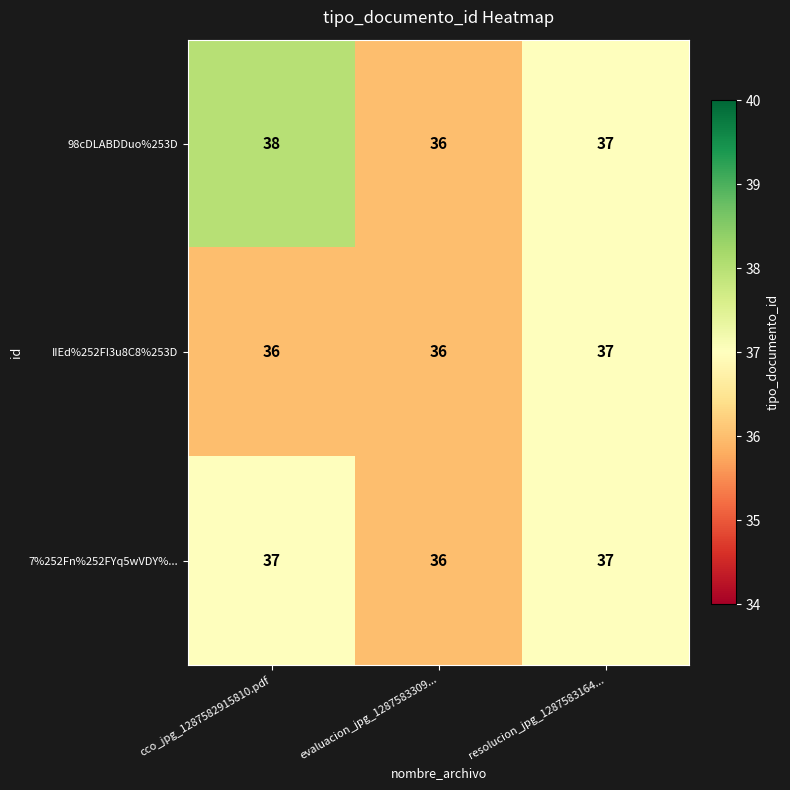

Count the number of categories in the chart.

3